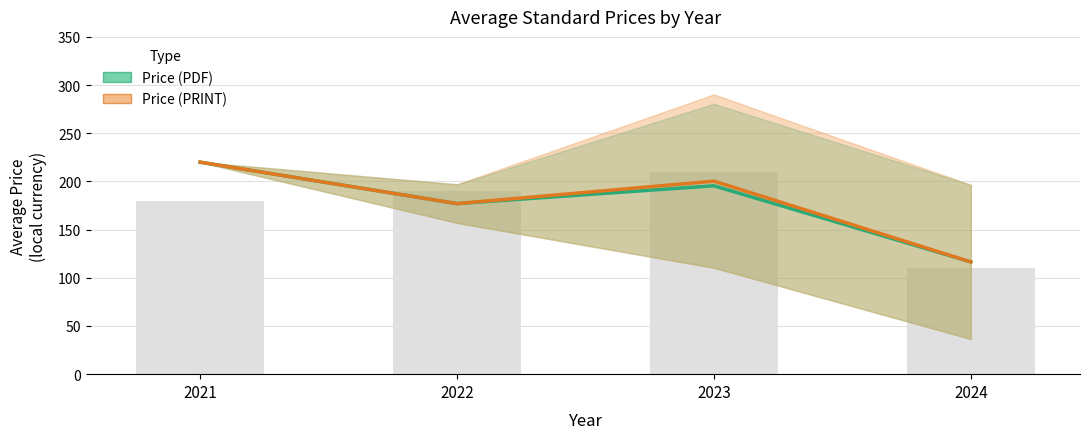

Where does the Price (PRINT) series first go above 200?

2021